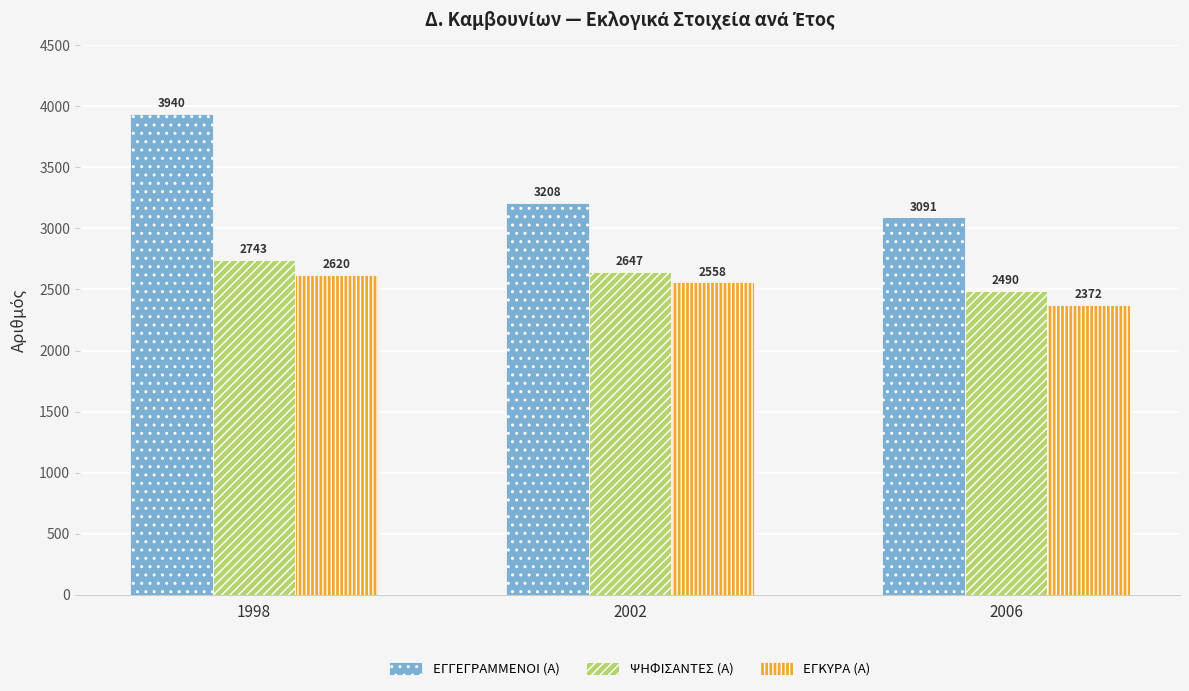

How many categories are shown in the chart?

3